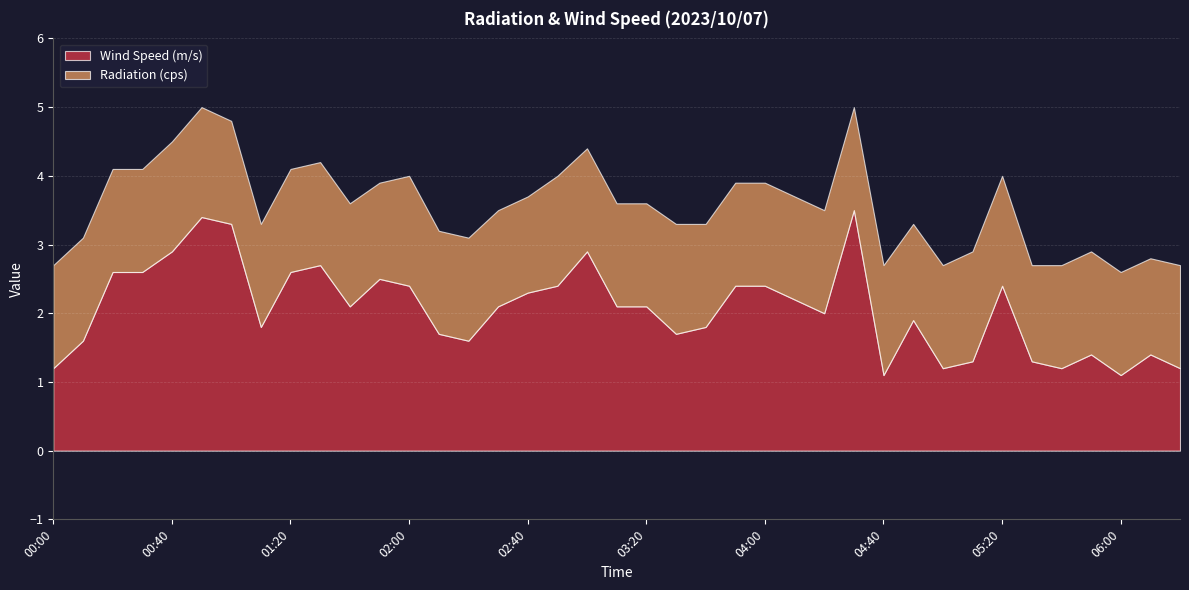

At which category does Radiation (cps) reach its first local valley?

01:50